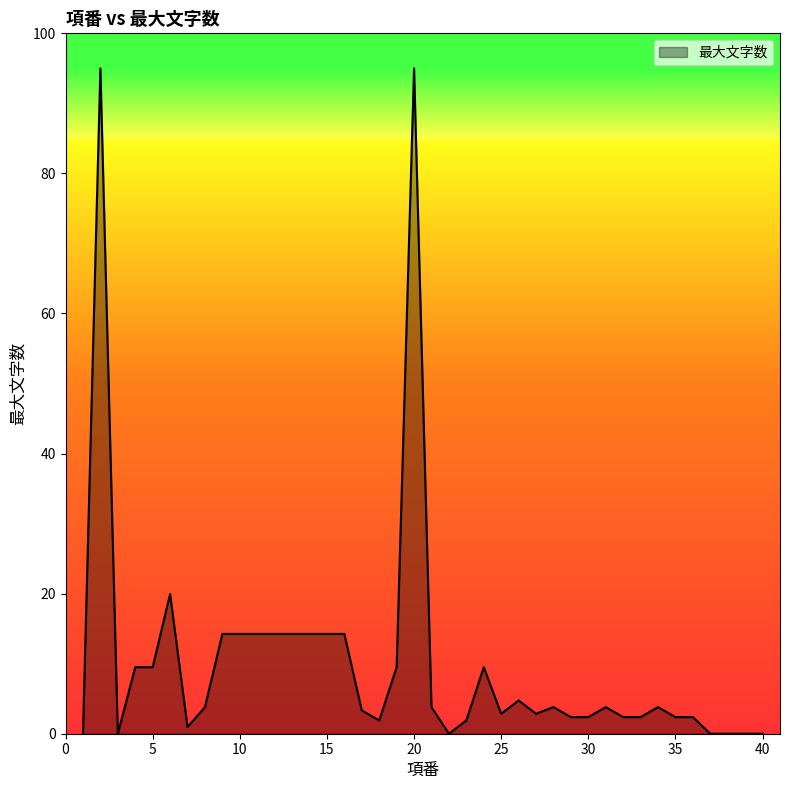

What is the average value?

10.3